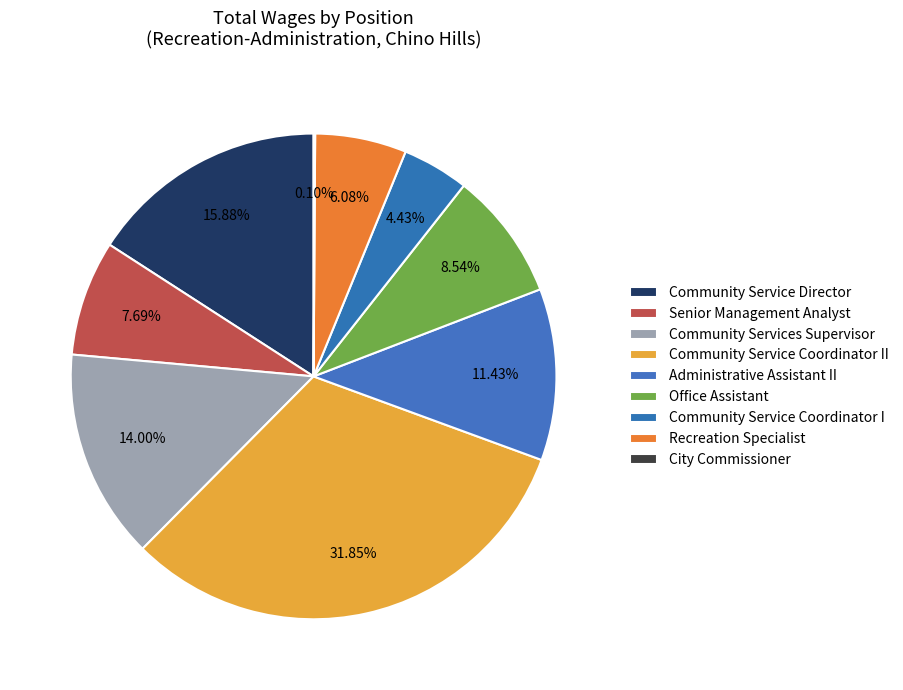

How many slices are in this pie chart?

9